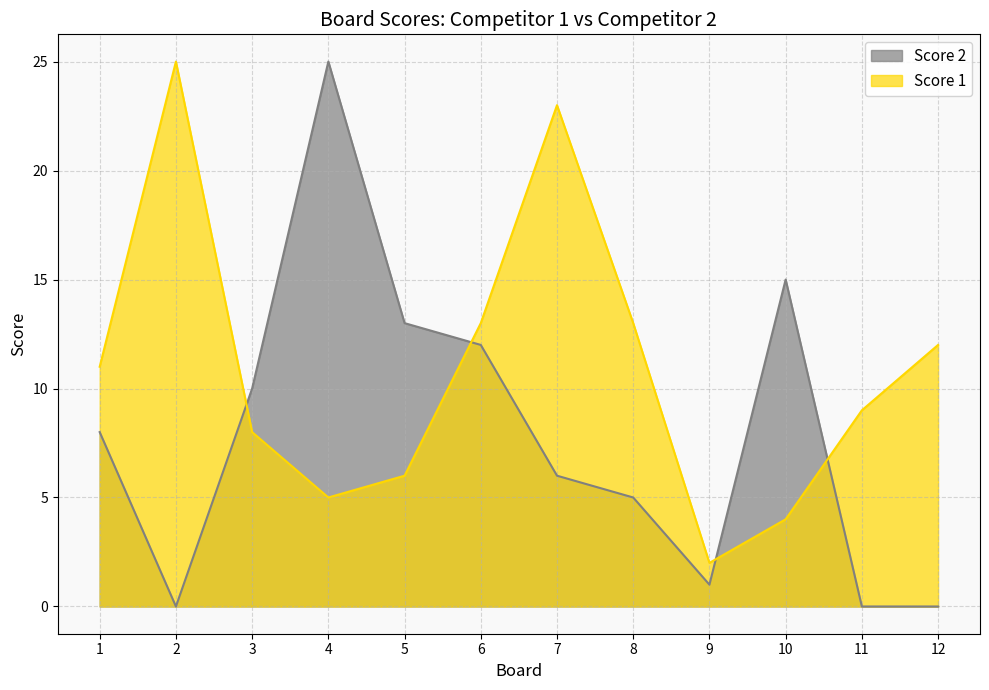

At which label does Score 2 reach its minimum?

2